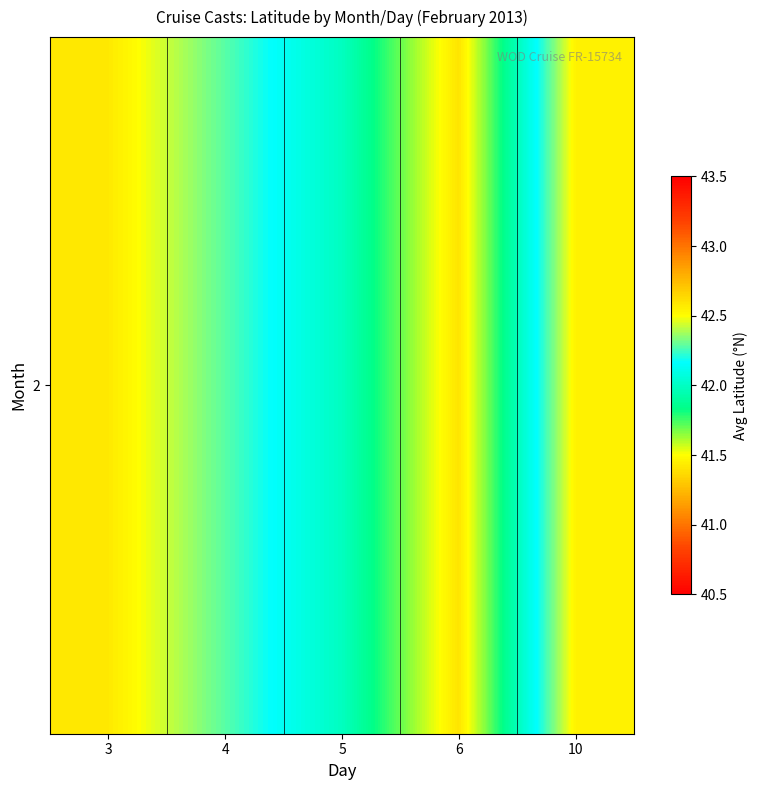

Between 4 and 5, which is larger?

4